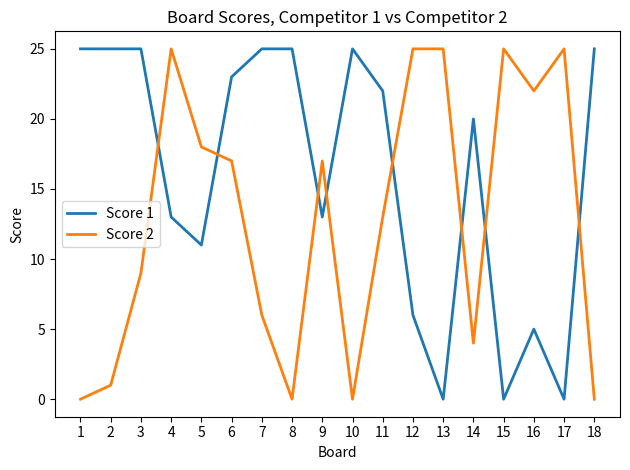

What is the total value across all series at 1?

25